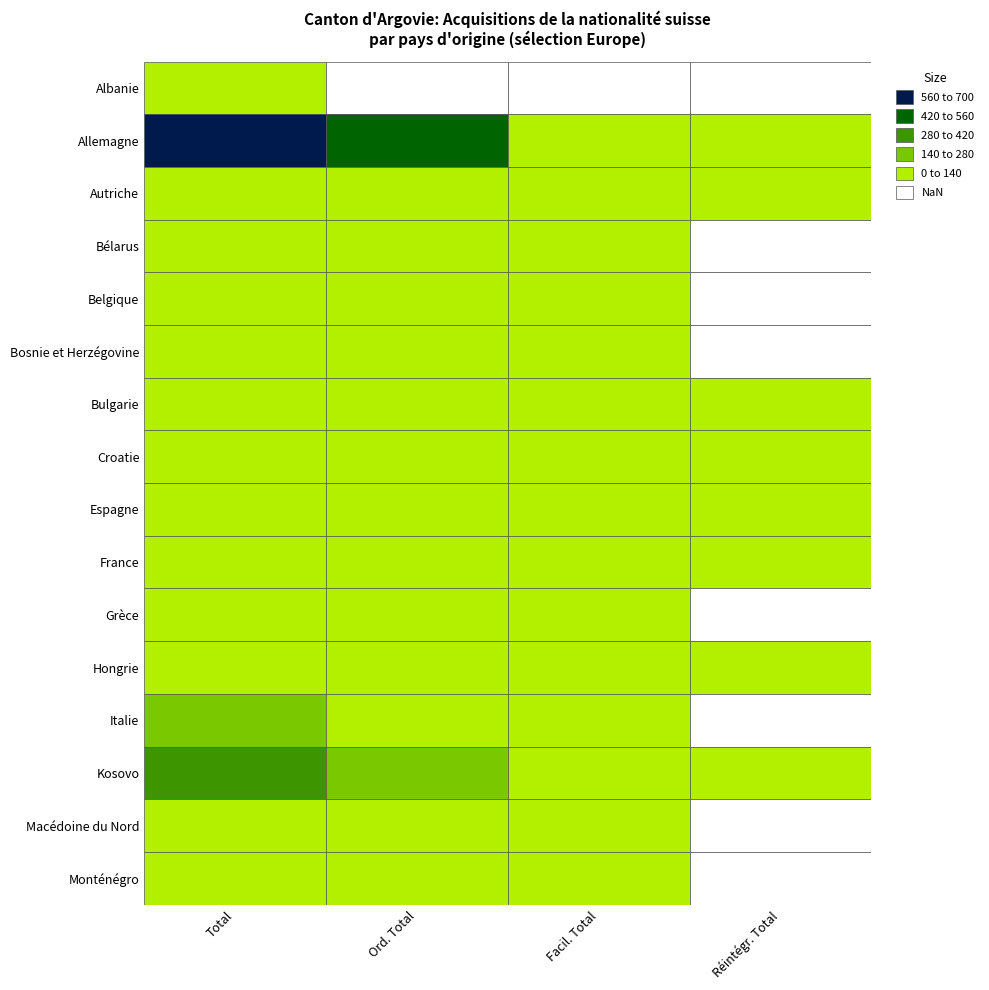

Where is Belgique nearest to the value 3?

2